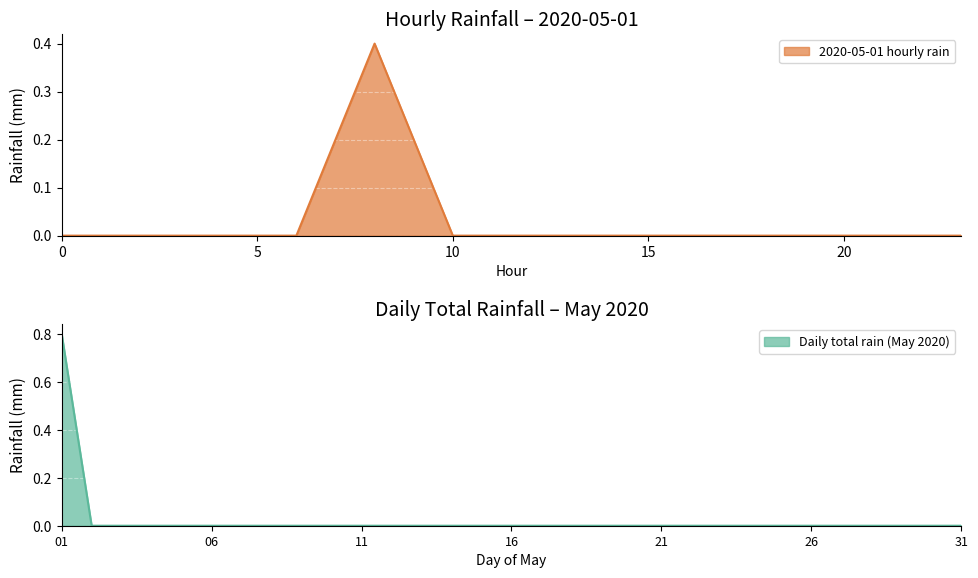

What is the difference between the maximum and minimum values?

0.8